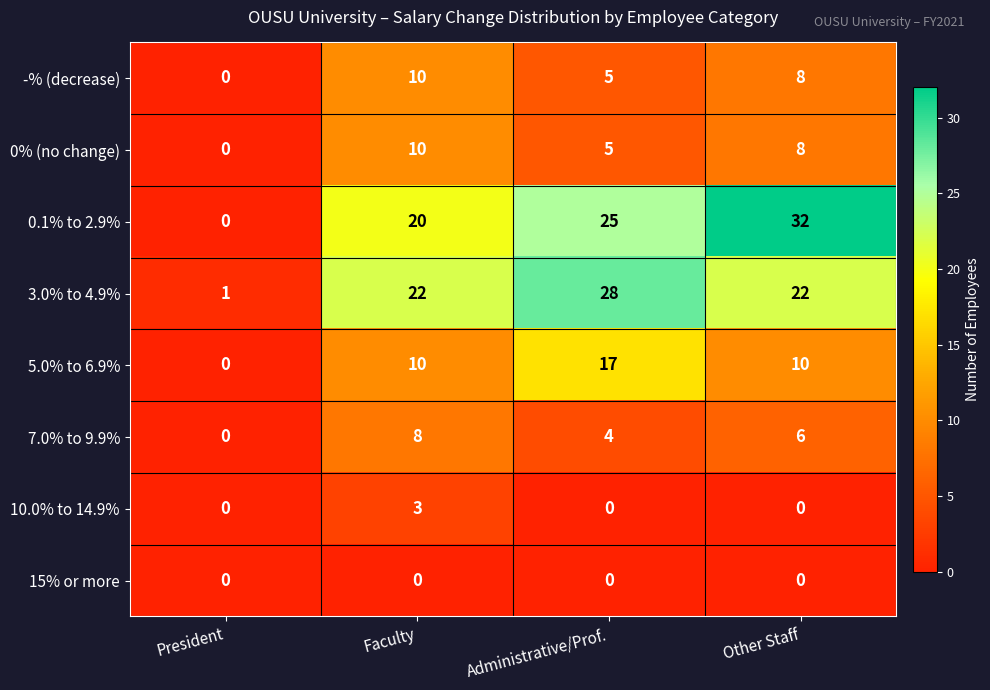

At how many categories does at least one series exceed 21?

3